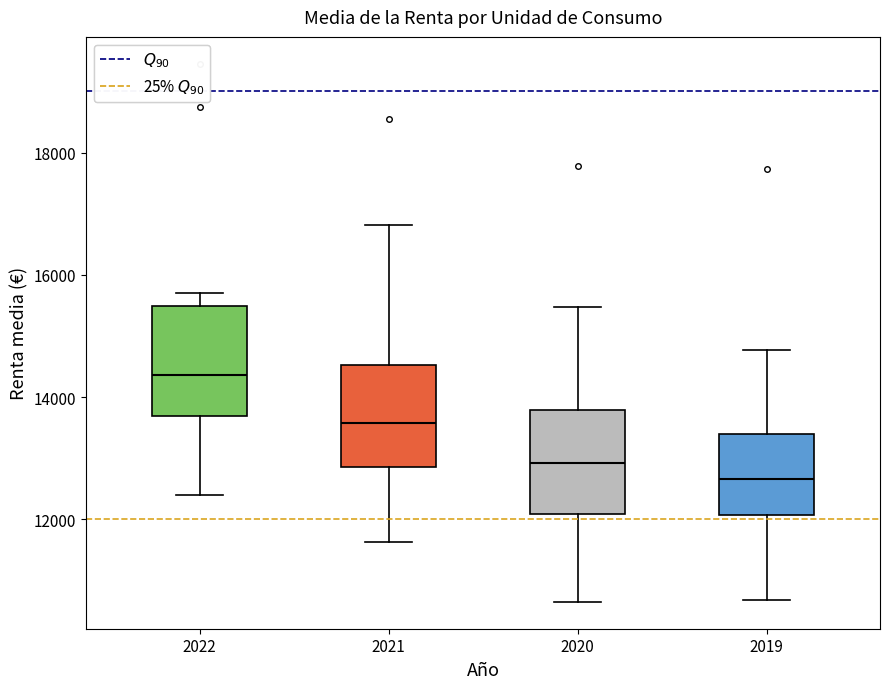

Reading left to right, transcribe this box plot: for each box, give where its median line is, the range the box spans, and where its two whiskers end, as read against the y-axis. The values are not printed on the chart, so give them approximately, as read against the axis.

2022: median 14400, box 13600 to 15400, whiskers 12400 to 15800
2021: median 13600, box 12800 to 14600, whiskers 11600 to 16800
2020: median 13000, box 12000 to 13800, whiskers 10600 to 15400
2019: median 12600, box 12000 to 13400, whiskers 10600 to 14800